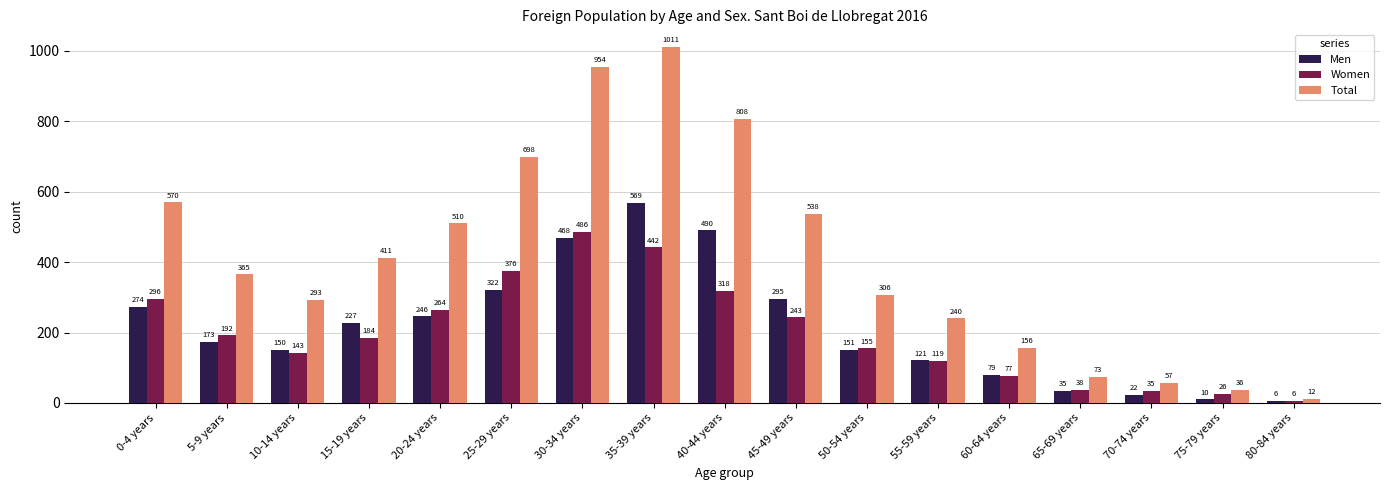

How many values in the Men series are below 173?

8